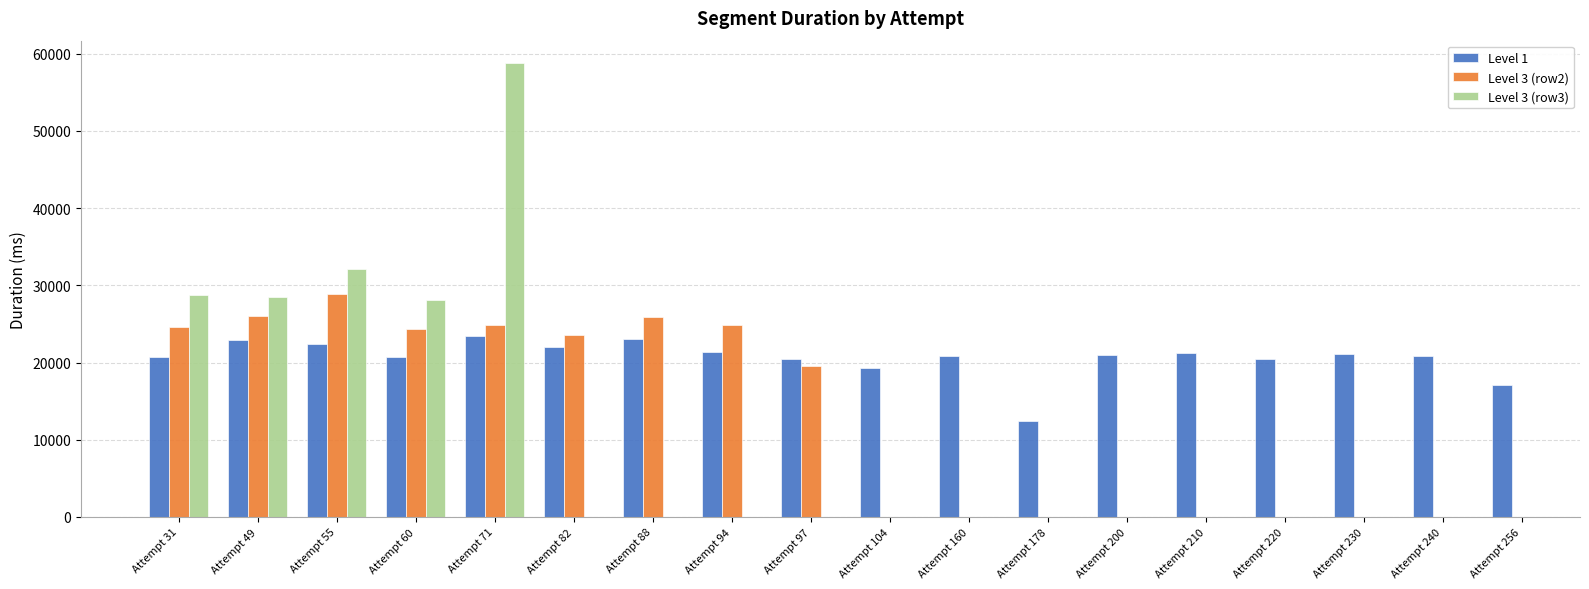

What is the sum of all Level 1 values?

371389